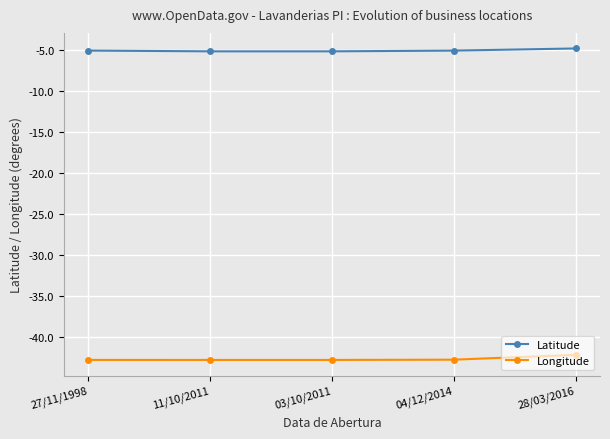

What is the difference between the maximum and minimum values in the Longitude series?

0.6